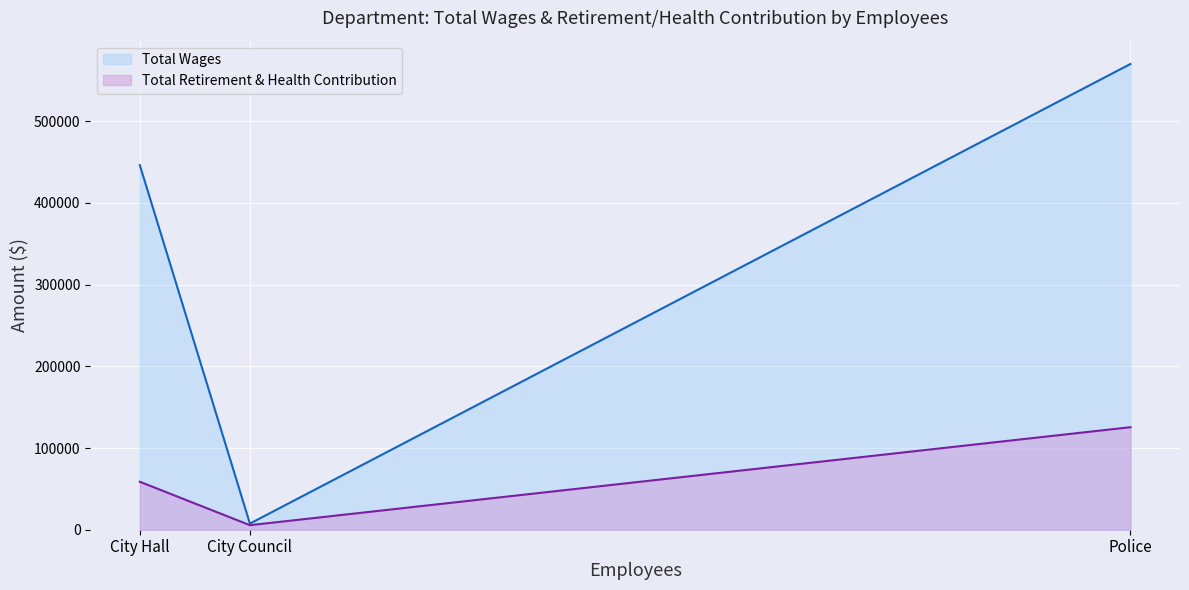

What is the difference between the maximum and minimum values in the Total Wages series?

562558